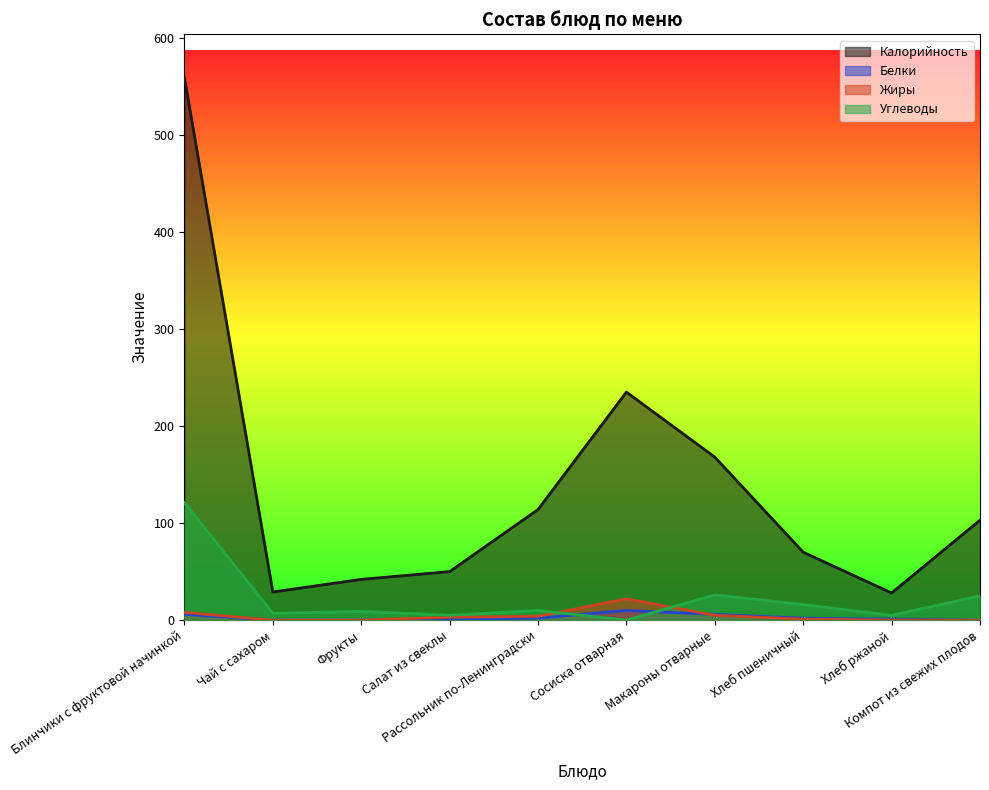

In Калорийность, how many points are higher than both neighbors (excluding endpoints)?

1